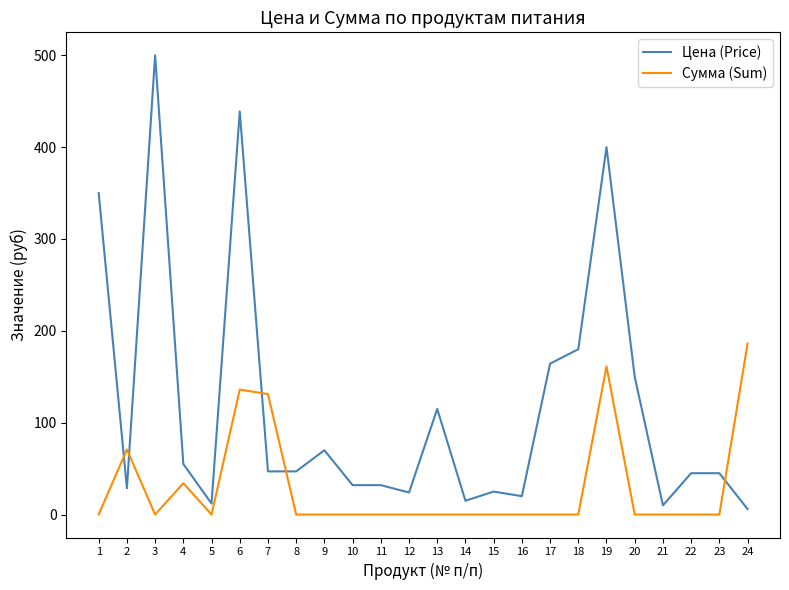

What is the sum of all Сумма (Sum) values?

719.3